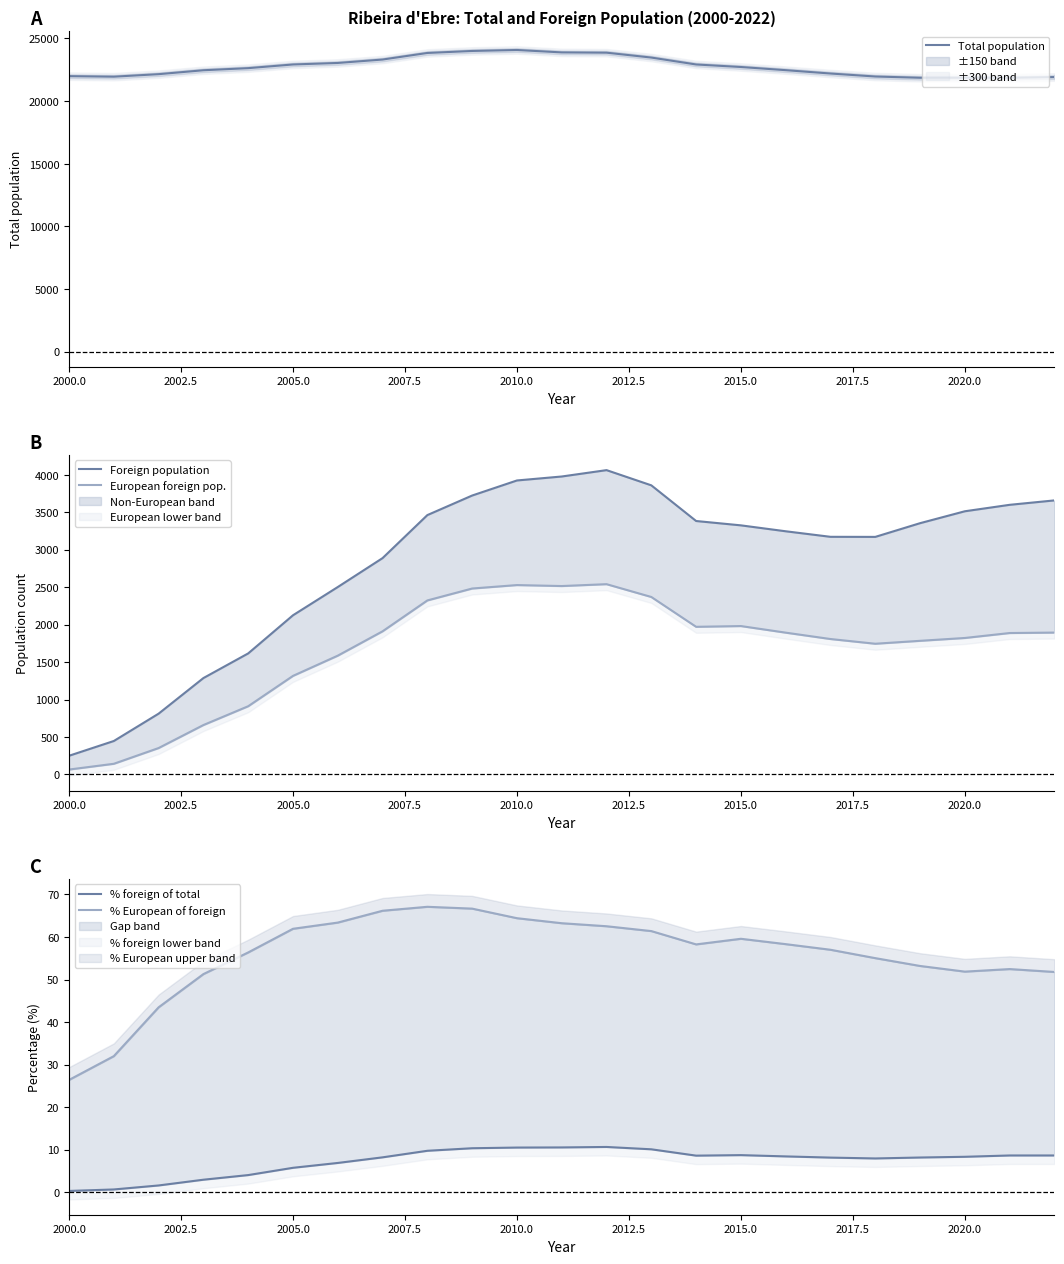

Which series has the largest total across all categories?

Total population